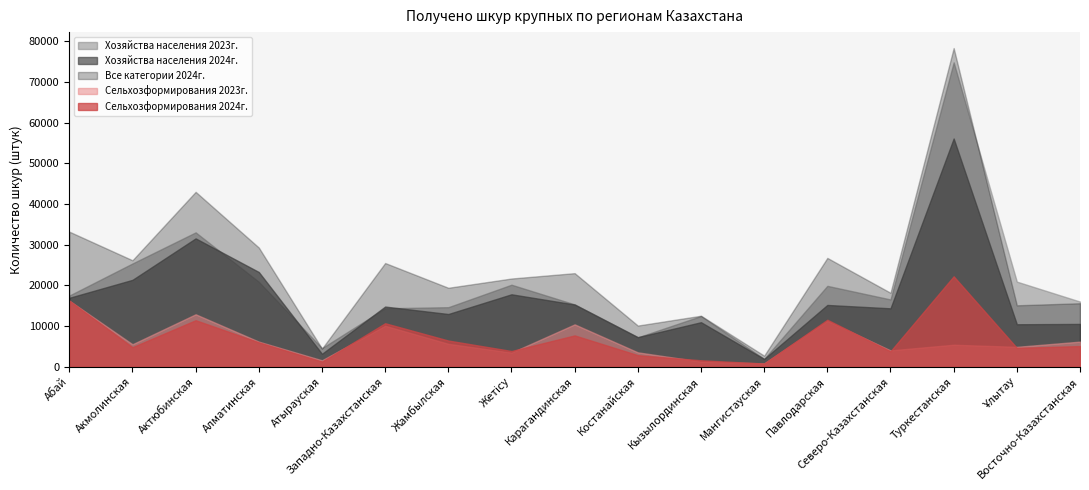

What are all the series names shown in the legend?

Хозяйства населения 2023г., Хозяйства населения 2024г., Все категории 2024г., Сельхозформирования 2023г., Сельхозформирования 2024г.